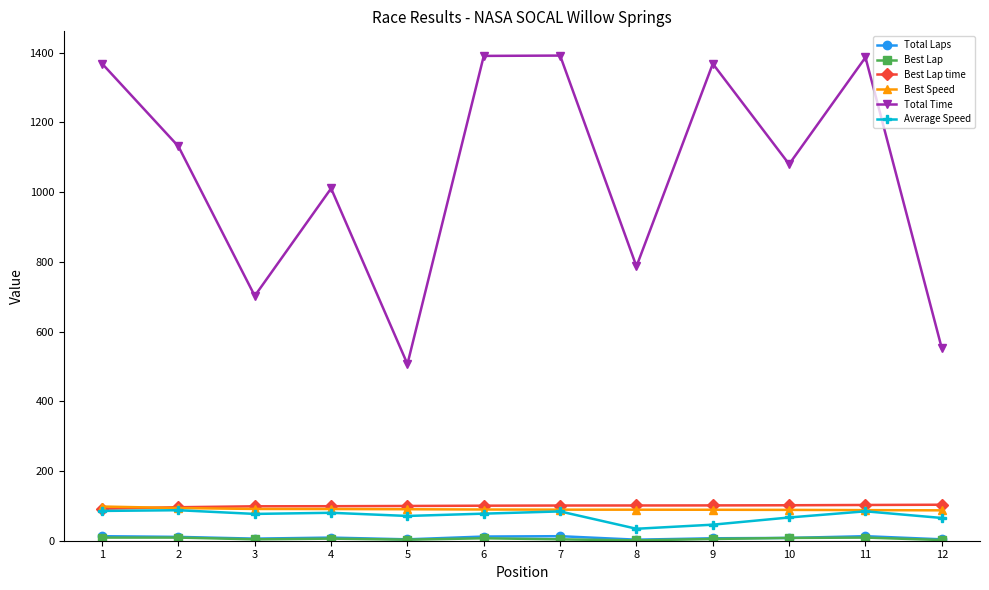

Is it true that Total Time equals 805.8 at 5?

False